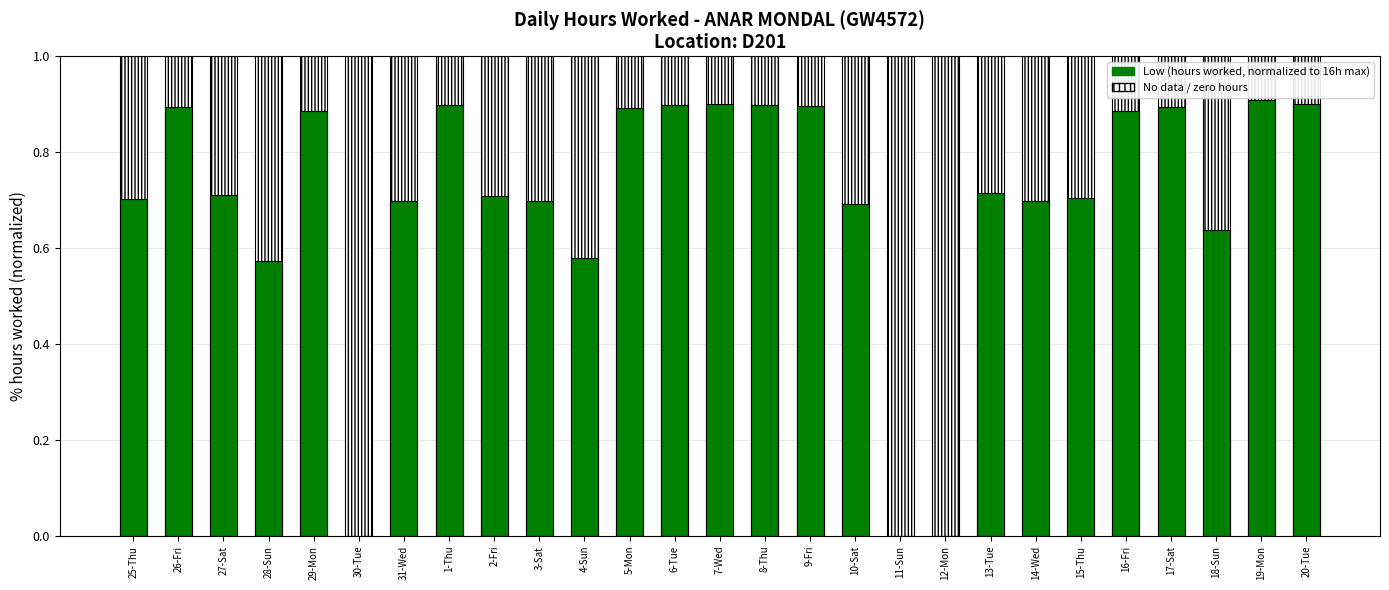

How many values exceed 0?

24